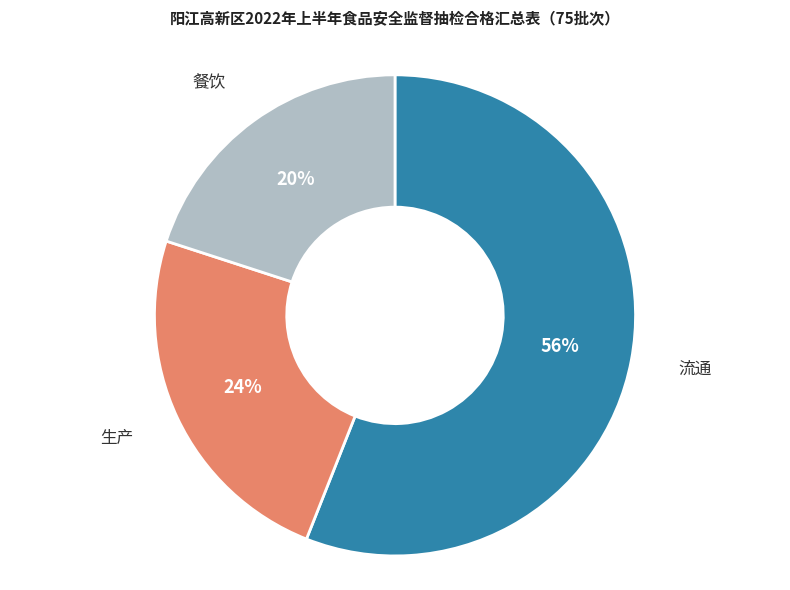

True or false: 生产 accounts for 13% of the total.

False